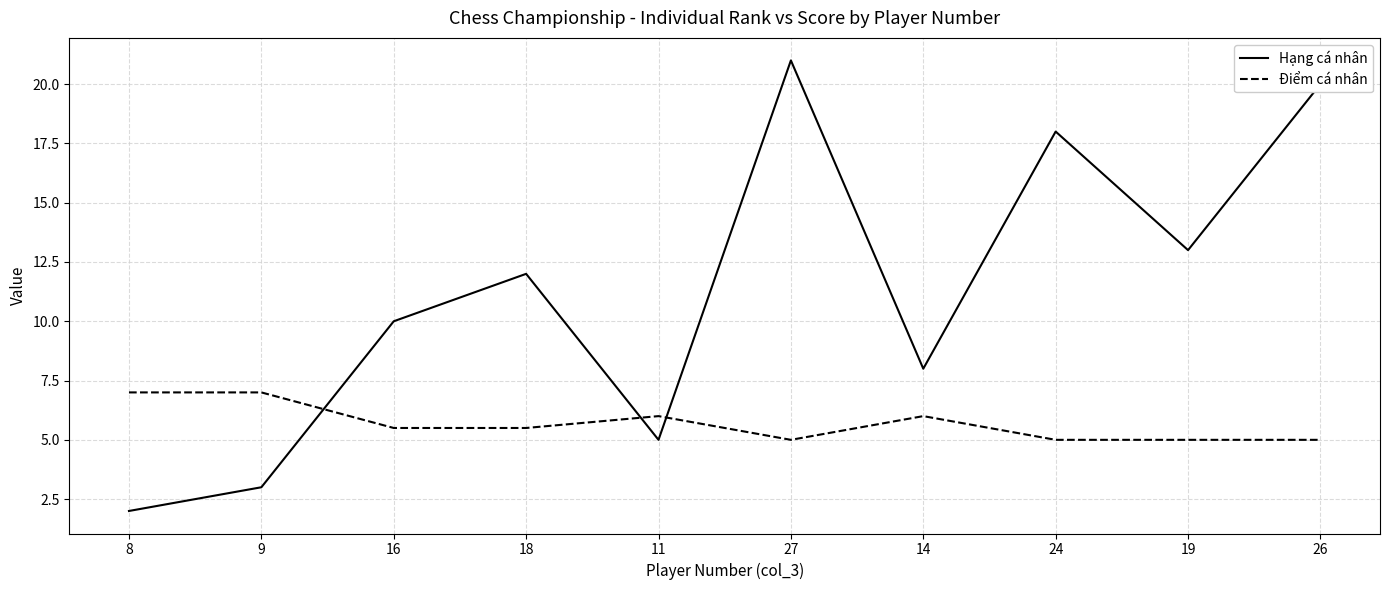

Reading left to right, list all the values displayed in this chart.

Hạng cá nhân: 8=2.0	9=3.0	16=10.0	18=12.0	11=5.0	27=21.0	14=8.0	24=18.0	19=13.0	26=20.0
Điểm cá nhân: 8=7.0	9=7.0	16=5.5	18=5.5	11=6.0	27=5.0	14=6.0	24=5.0	19=5.0	26=5.0